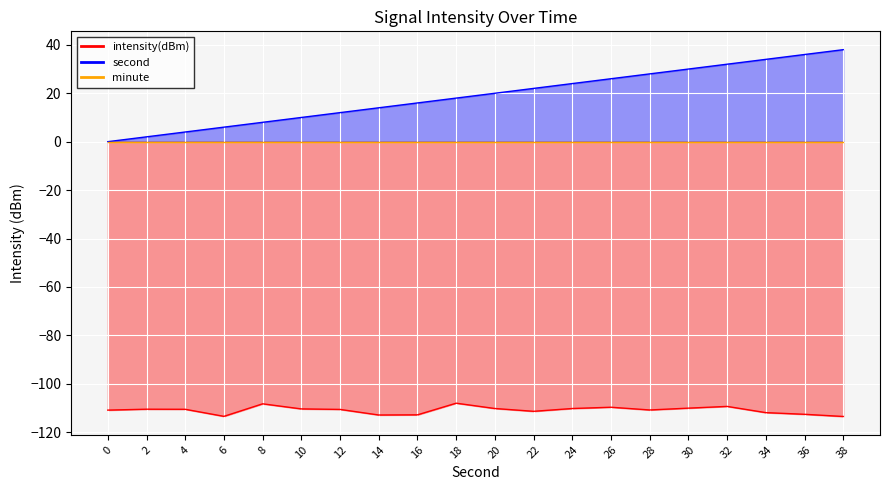

What is the average value of the intensity(dBm) series?

-110.9